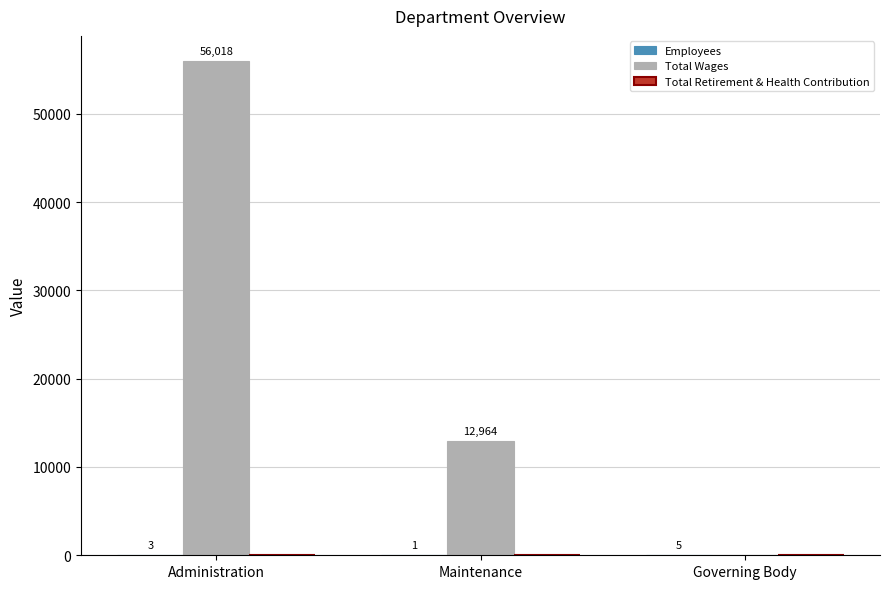

What is the sum of the Total Wages values at Governing Body and Maintenance?

12964